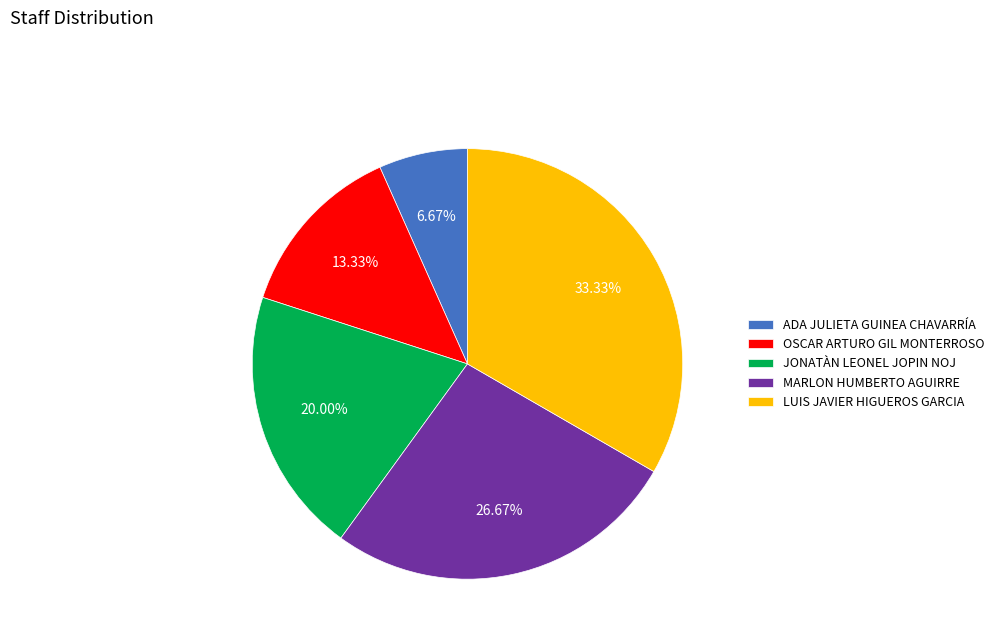

Which slice is the smallest?

ADA JULIETA GUINEA CHAVARRÍA